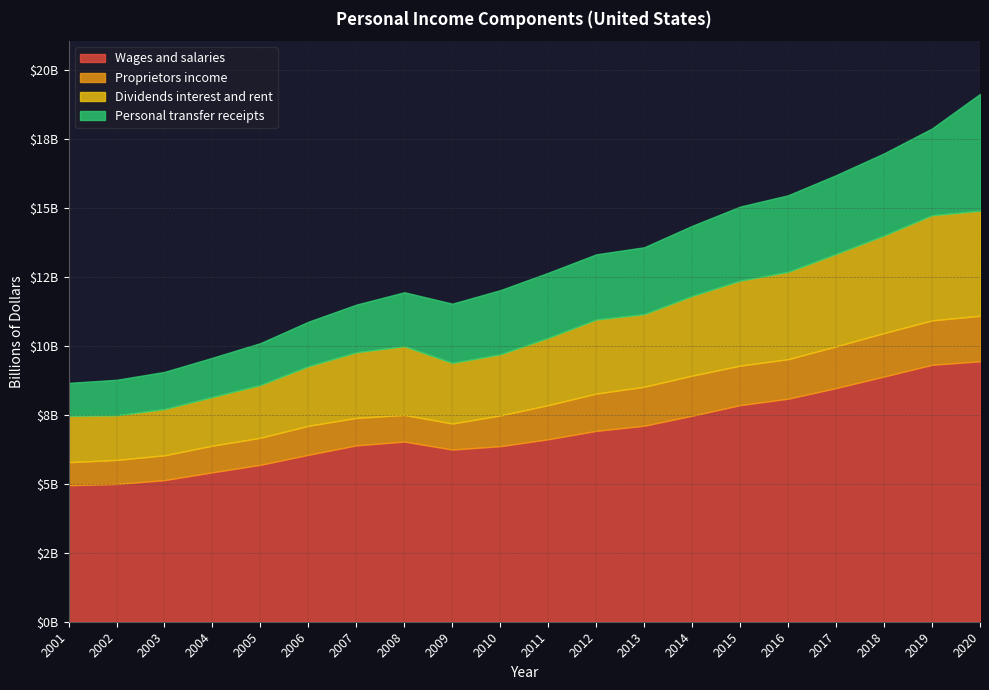

At which category does Proprietors income reach its first local peak?

2006